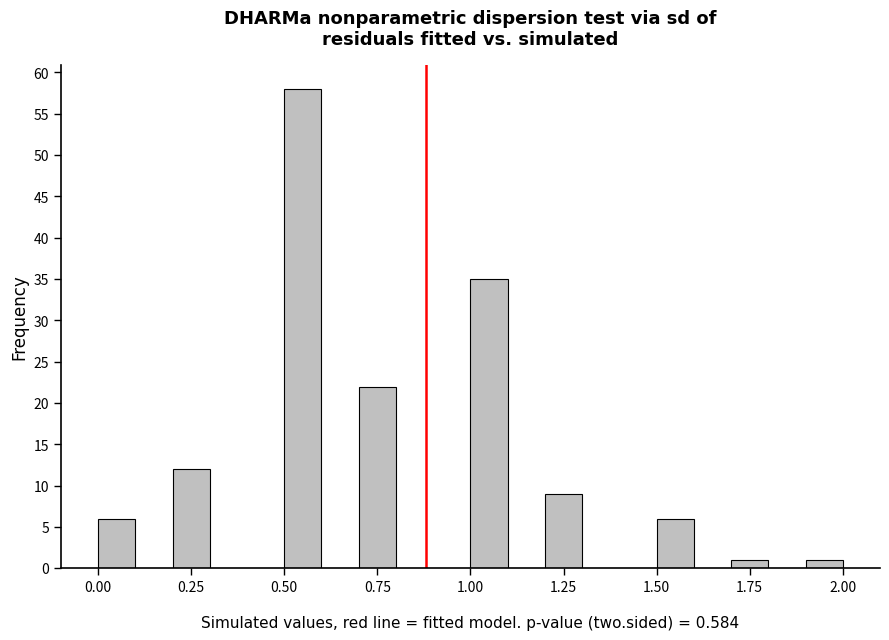

Around what value on the x-axis is the tallest bar? Give the approximate position of its centre, as read against the axis.

0.55